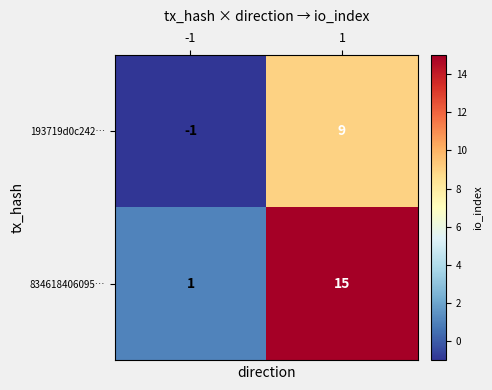

What is the difference between the highest and lowest values at 1?

6